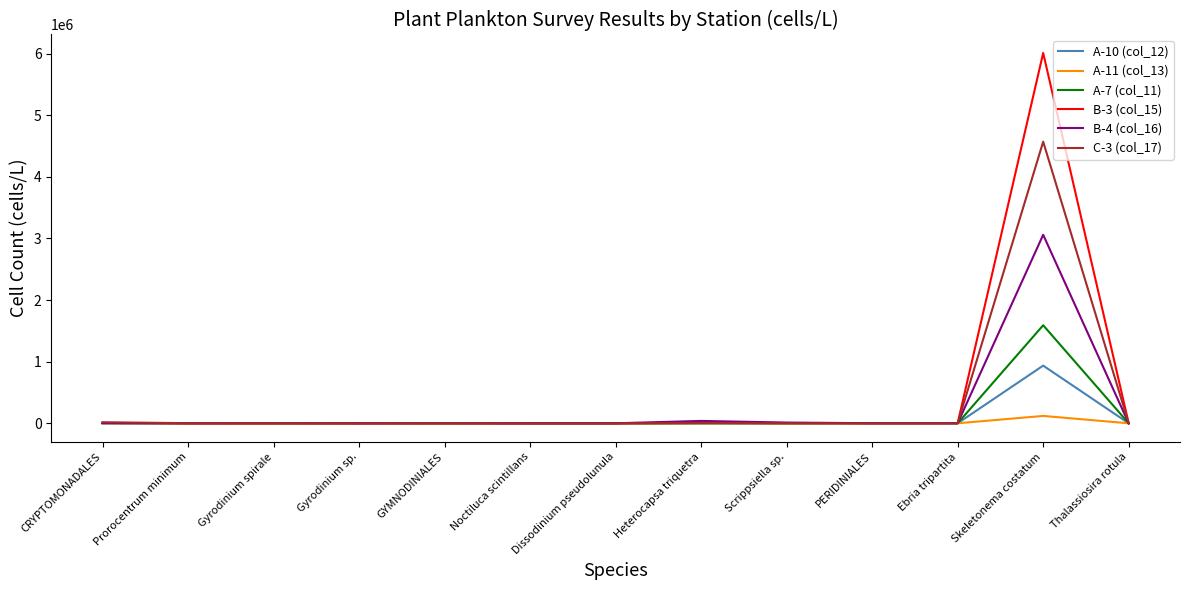

At which category is the sum across all series the highest?

Skeletonema costatum